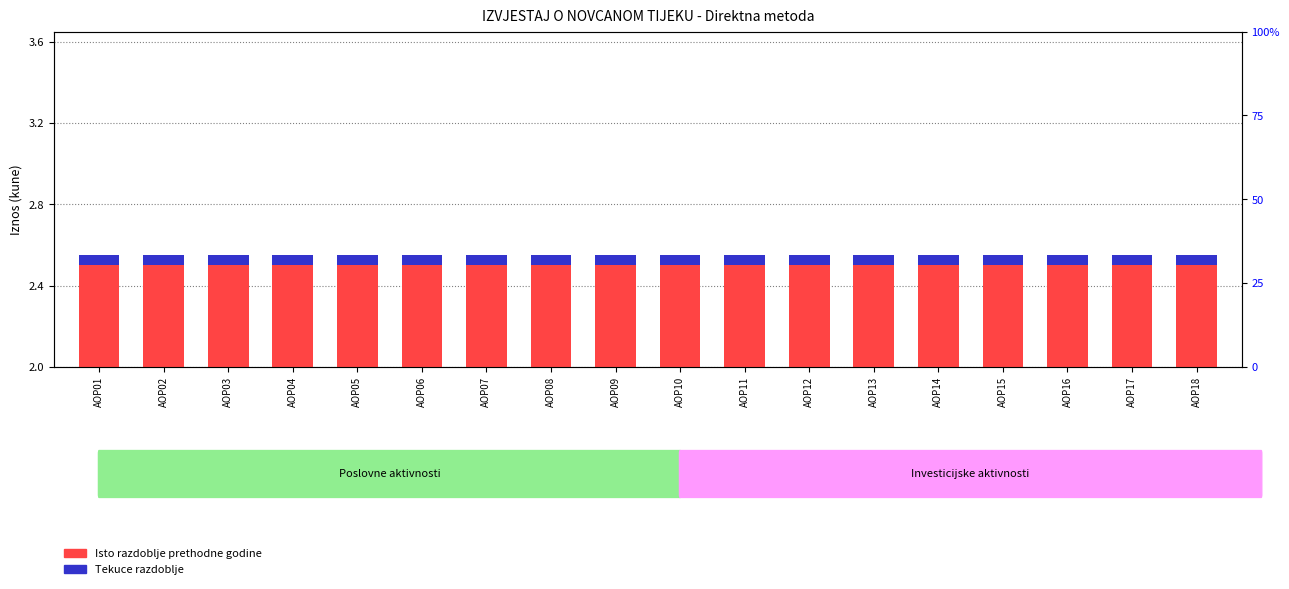

Reading left to right, extract all data points from this chart.

Isto razdoblje prethodne godine: 2.5	2.5	2.5	2.5	2.5	2.5	2.5	2.5	2.5	2.5	2.5	2.5	2.5	2.5	2.5	2.5	2.5	2.5
Tekuce razdoblje: 0.0	0.0	0.0	0.0	0.0	0.0	0.0	0.0	0.0	0.0	0.0	0.0	0.0	0.0	0.0	0.0	0.0	0.0